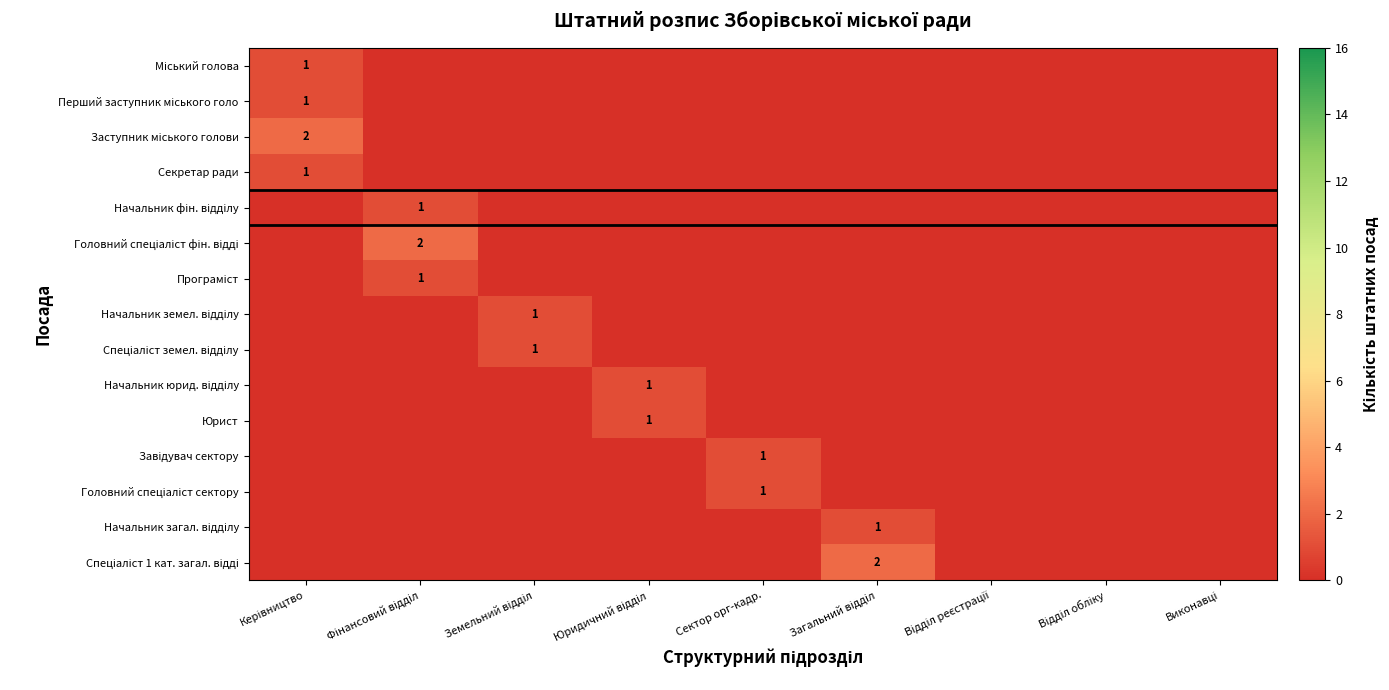

At which category is the sum across all series the highest?

Керівництво